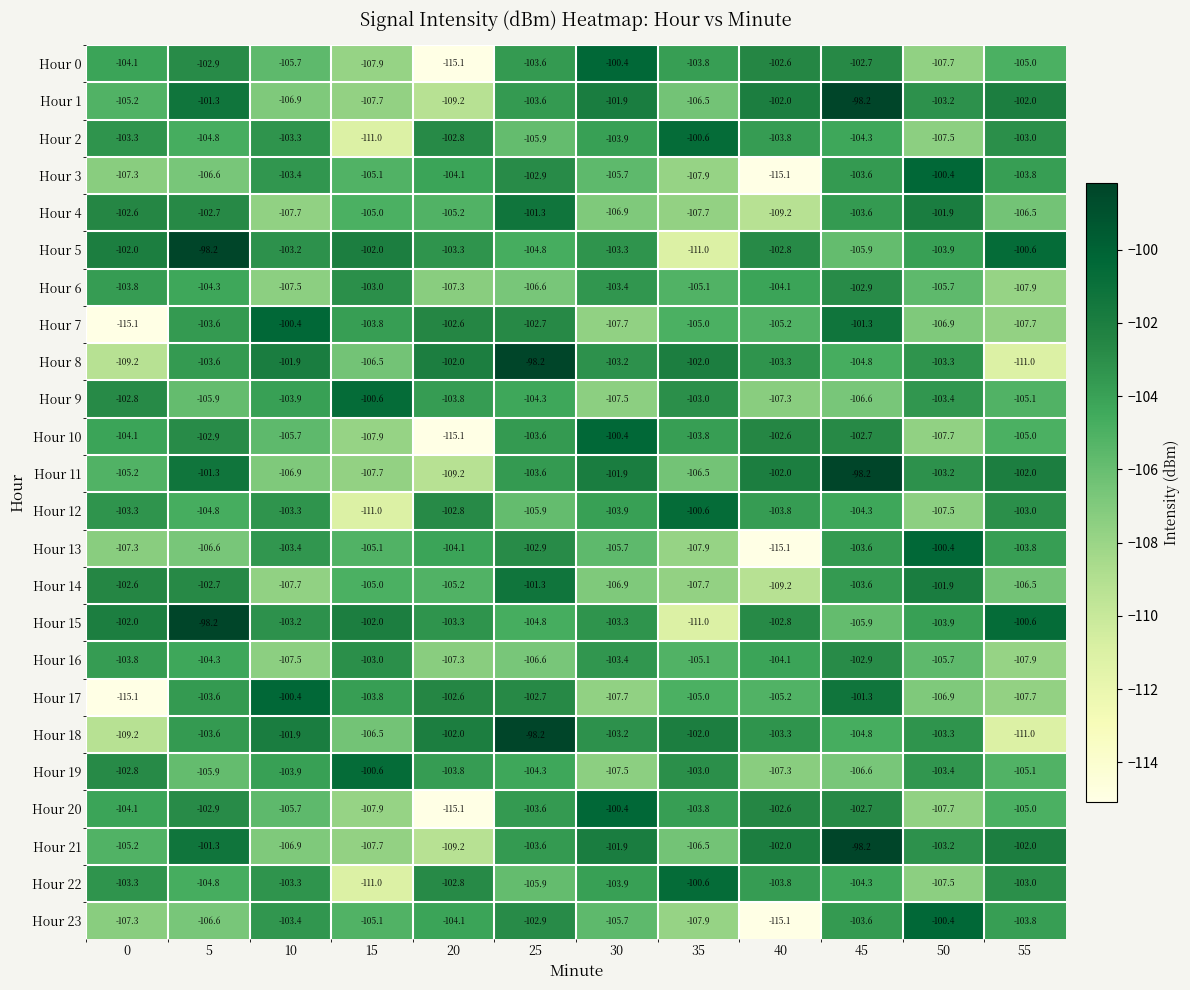

Is the value of Hour 1 at 10 greater than the value of Hour 23 at 10?

No